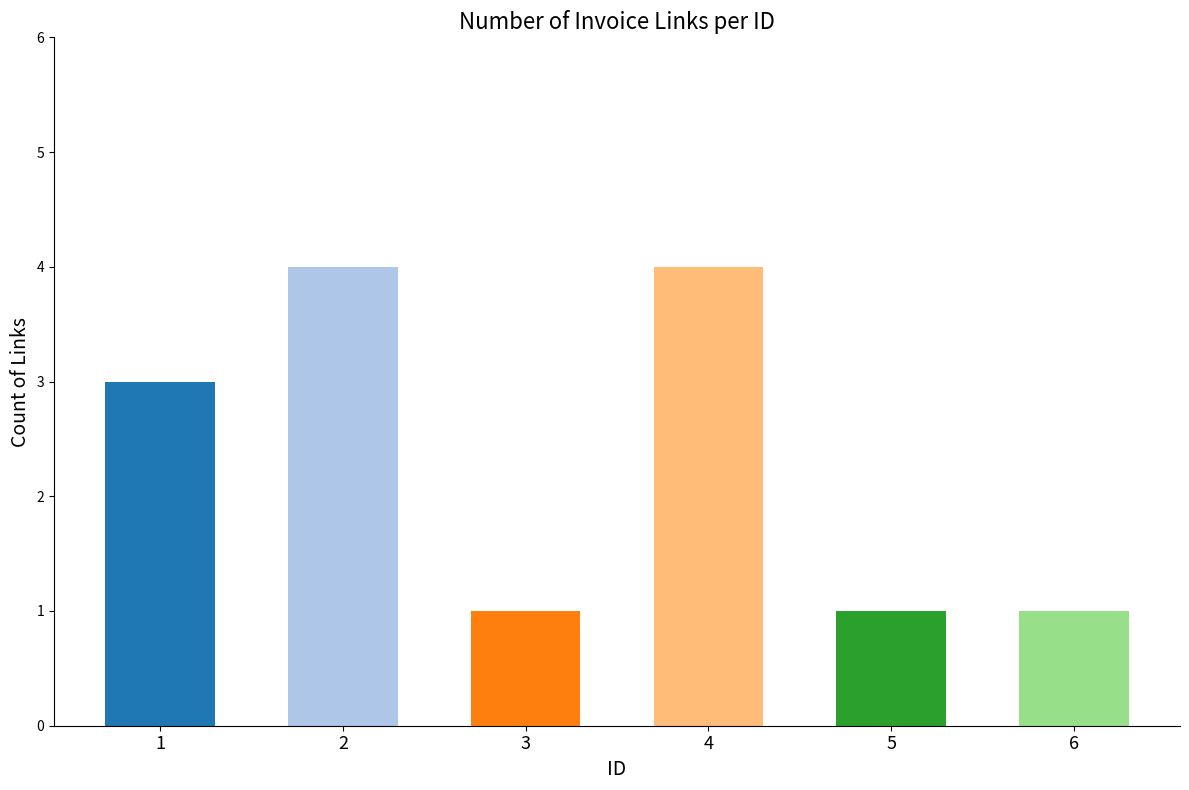

What is the ratio of the value at 2 to the value at 5?

4.0